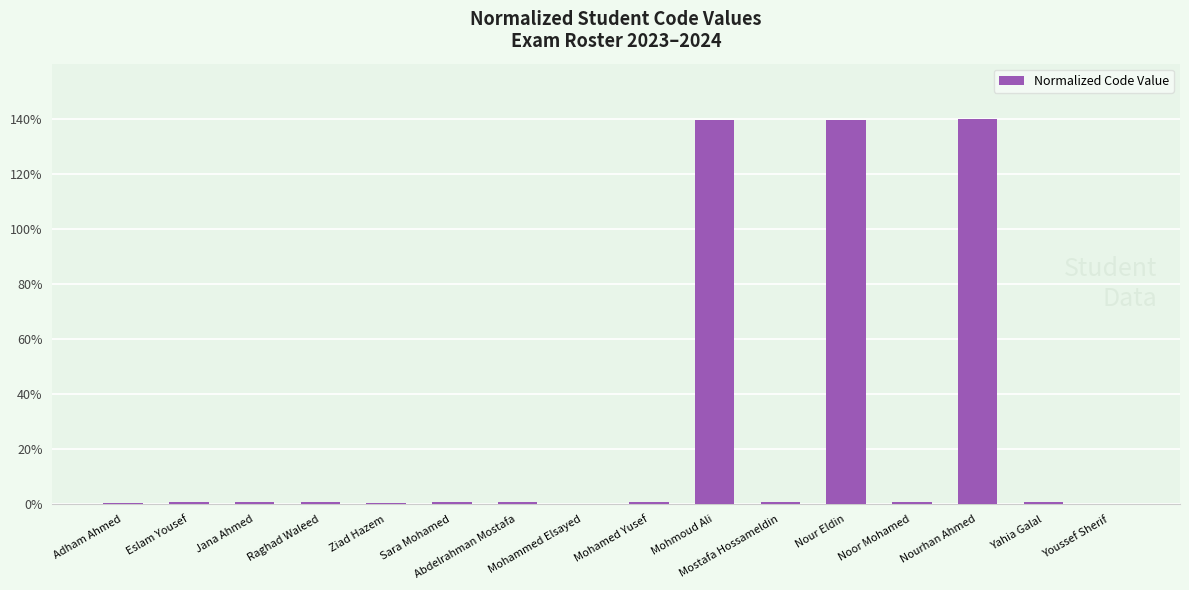

How many data points does each series have?

16